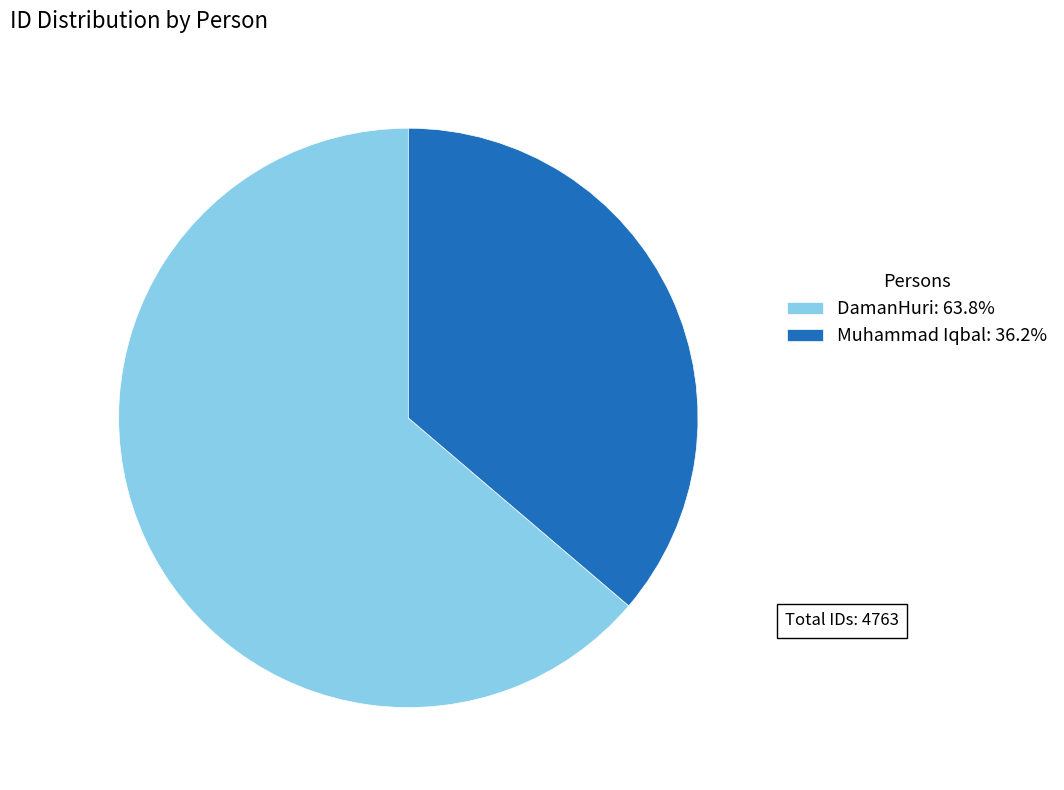

Is there any slice that represents more than half of the pie?

Yes